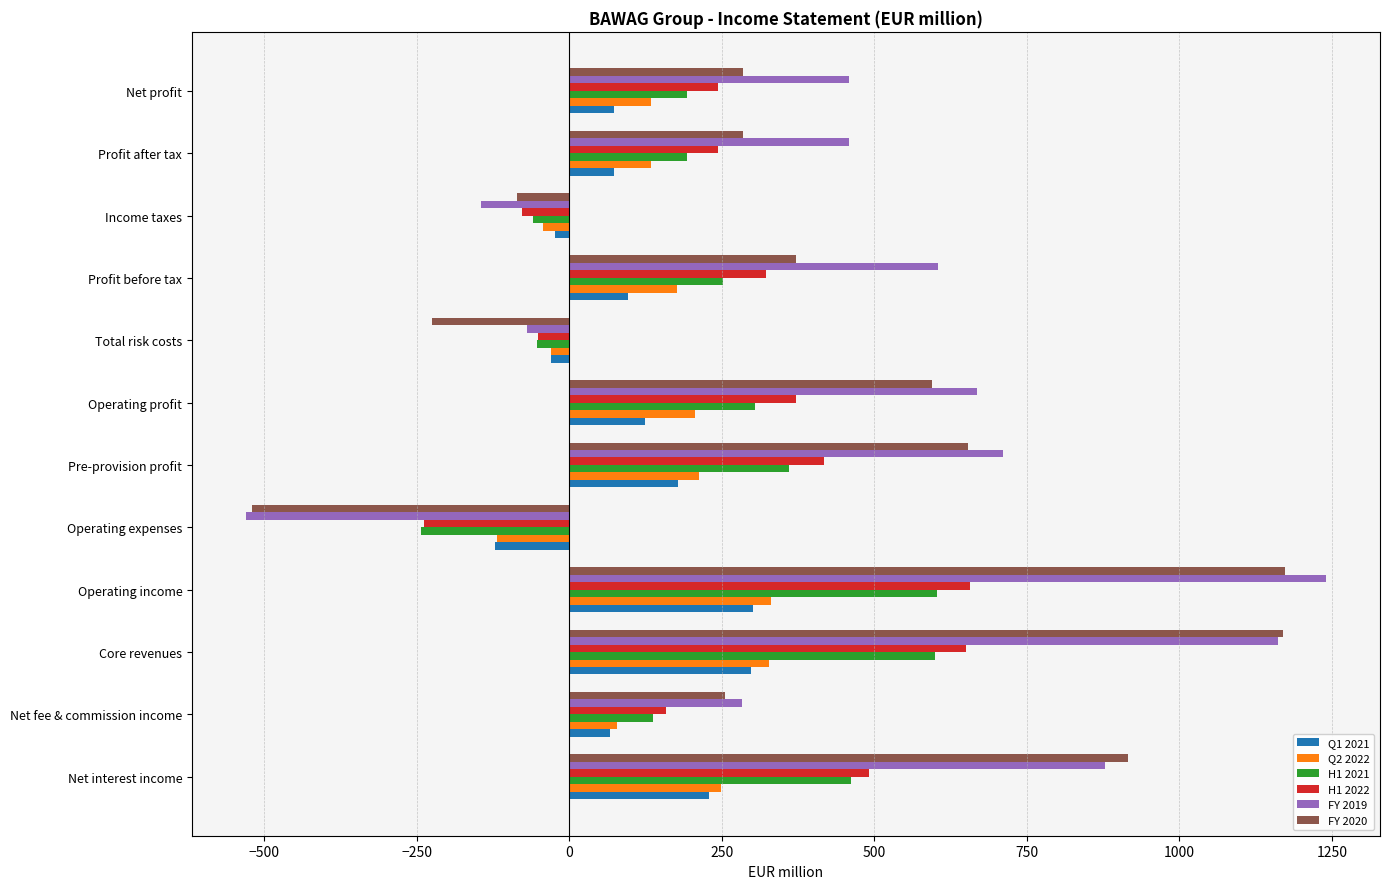

What is the minimum value for FY 2019?

-529.7